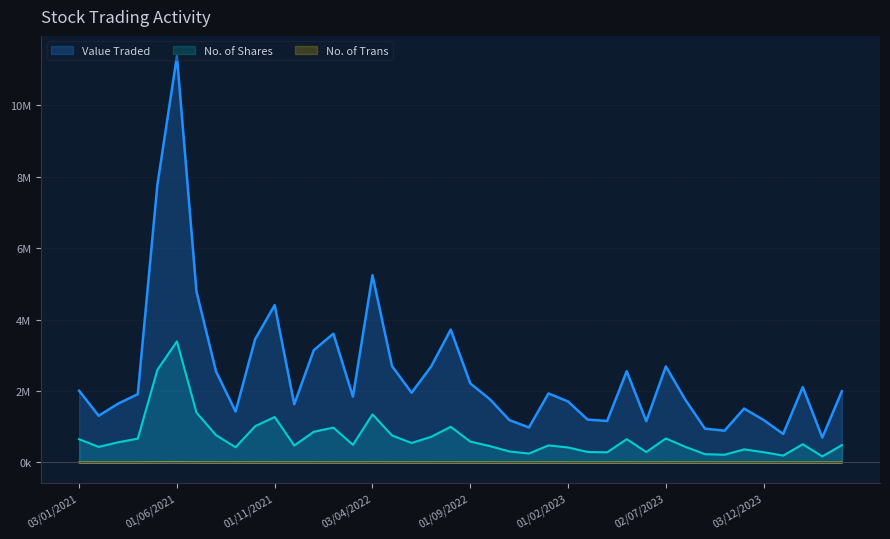

Between 01/02/2023 and 02/01/2023, which series saw the biggest shift?

Value Traded